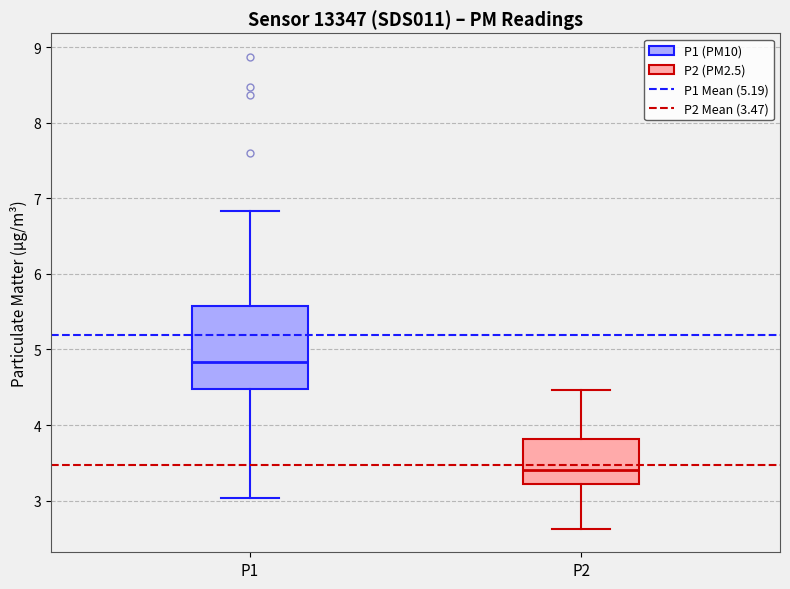

Reading left to right, transcribe this box plot: for each box, give where its median line is, the range the box spans, and where its two whiskers end, as read against the y-axis. The values are not printed on the chart, so give them approximately, as read against the axis.

P1: median 4.8, box 4.5 to 5.6, whiskers 3.0 to 6.8
P2: median 3.4, box 3.2 to 3.8, whiskers 2.6 to 4.5